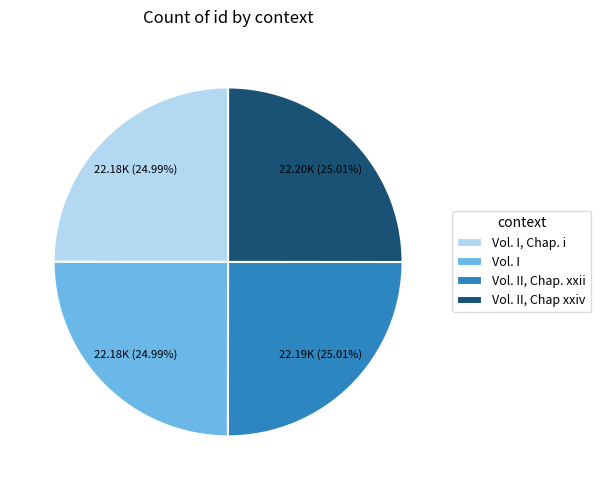

To the nearest percent, what portion does Vol. II, Chap xxiv represent?

25%